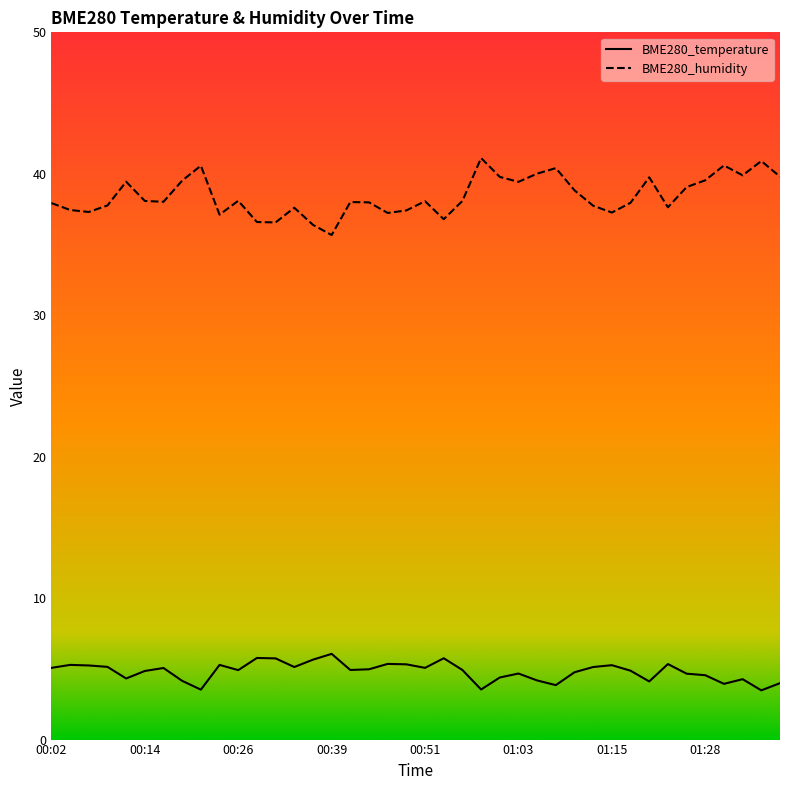

Between 00:21 and 01:23, which series saw the biggest shift?

BME280_humidity